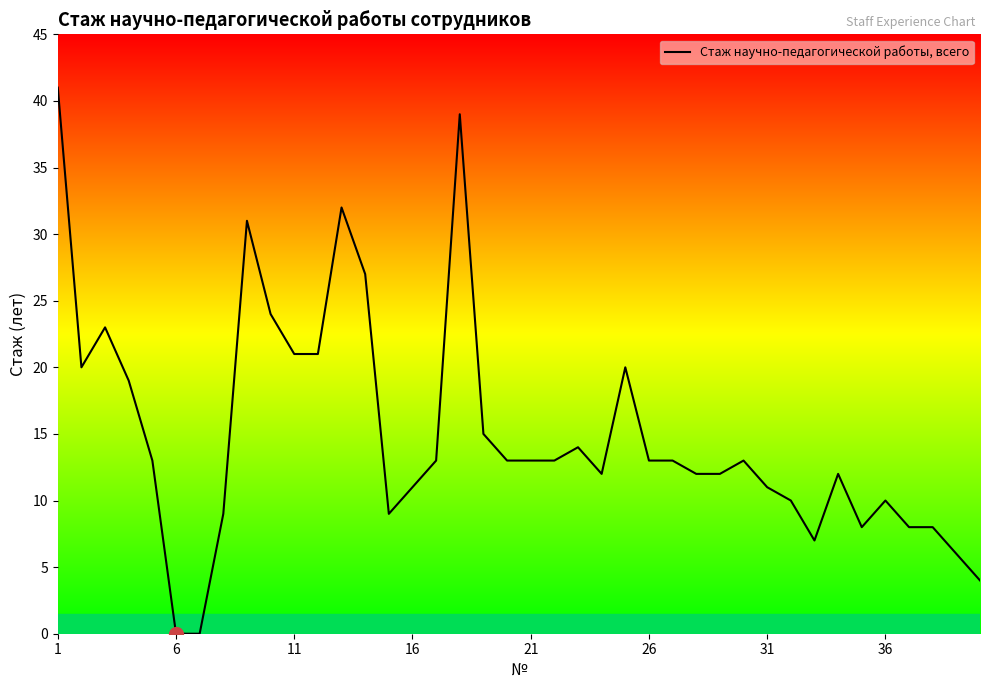

Count the number of categories in the chart.

40